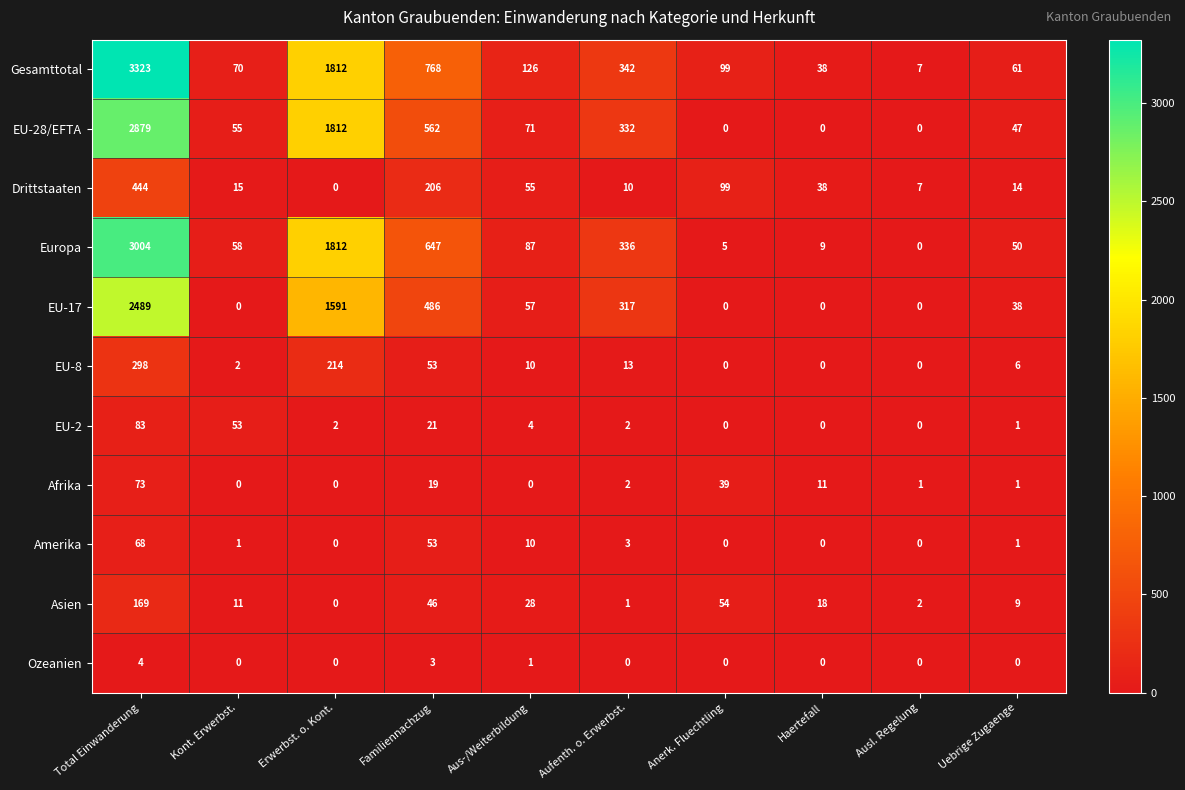

At which category is the sum across all series the highest?

Total Einwanderung